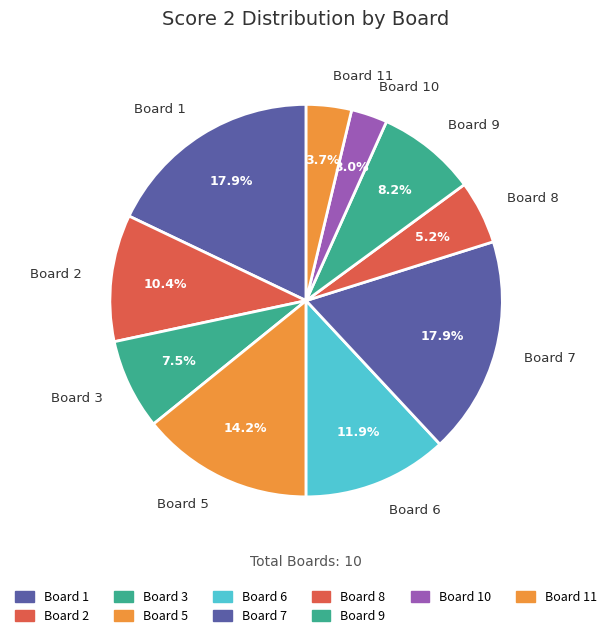

Is there any slice that represents more than half of the pie?

No